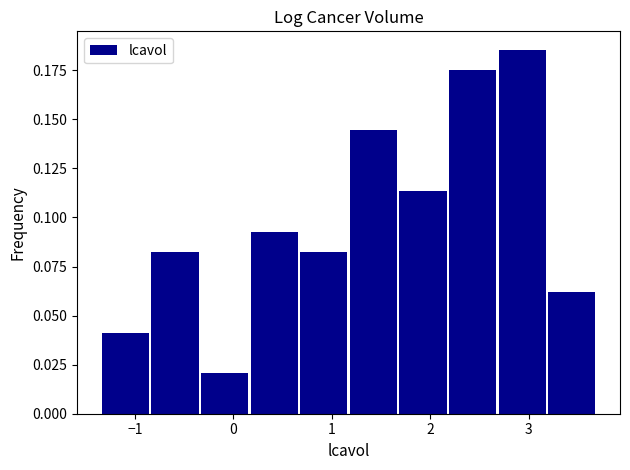

What is the height of the bar covering 2.7 to 3.2 on the x-axis? Neither the bar edges nor the heights are printed on the chart, so give them approximately, as read against the axes.

0.185